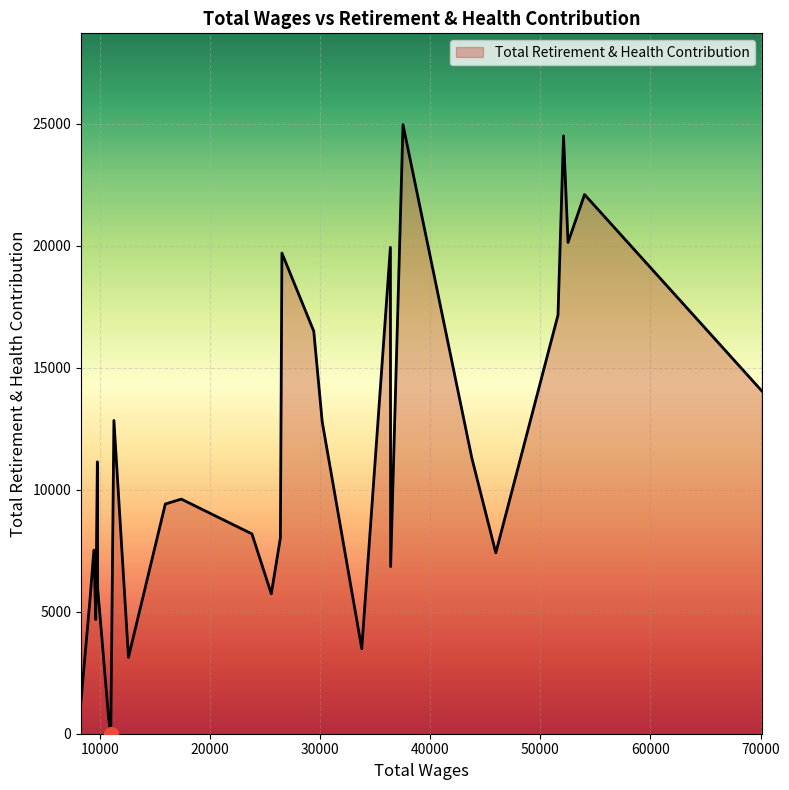

What is the maximum value shown in the chart?

24969